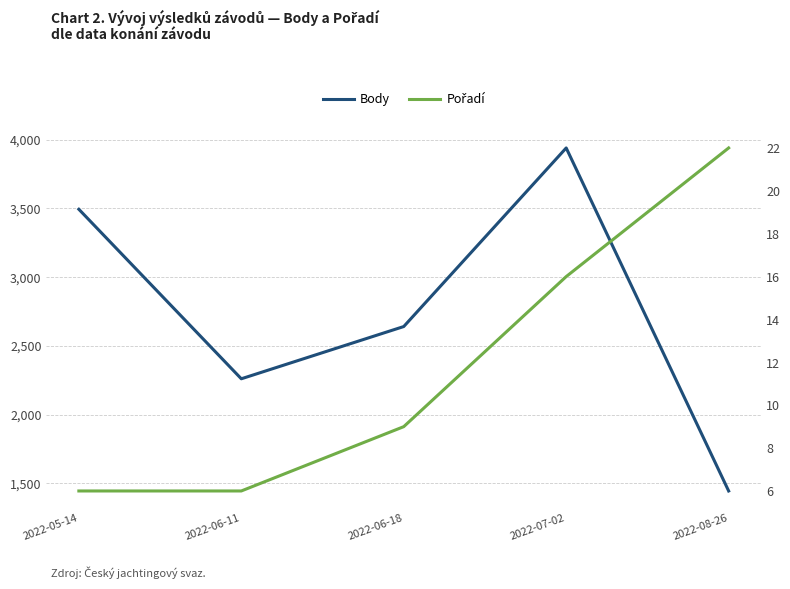

Where is the first local maximum for Body?

2022-07-02